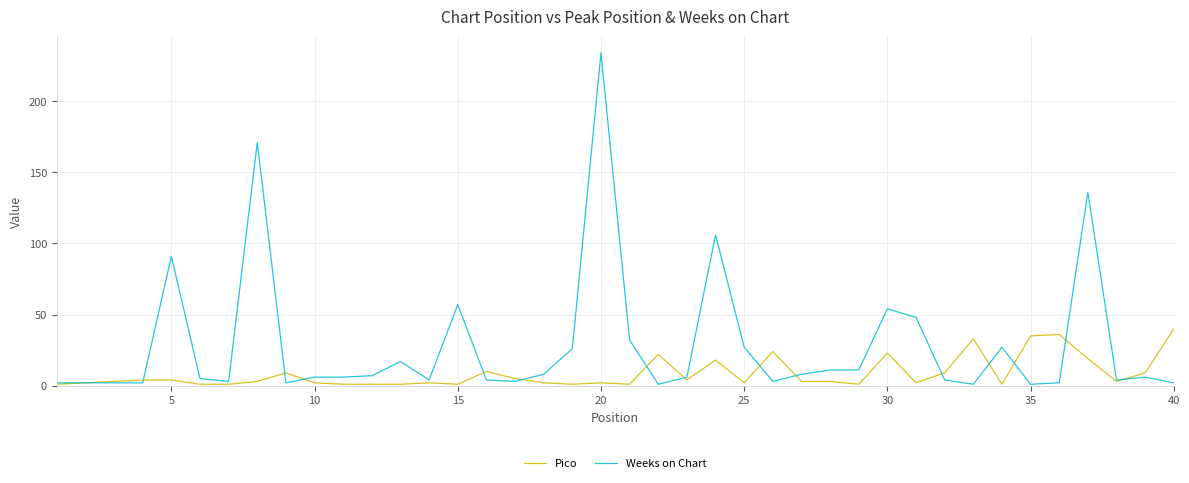

Which series ends up on top after the final intersection of Weeks on Chart and Pico?

Pico